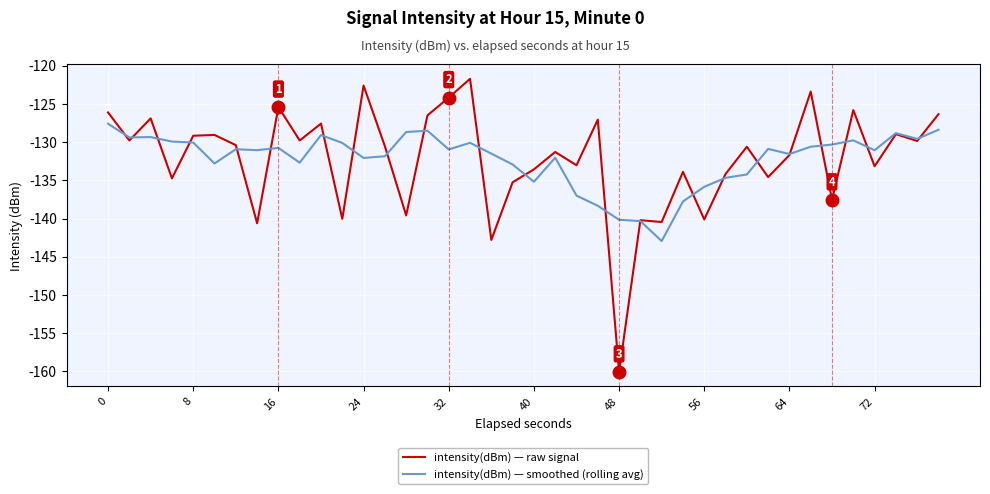

Which series has the largest range (max minus min)?

intensity(dBm) — raw signal